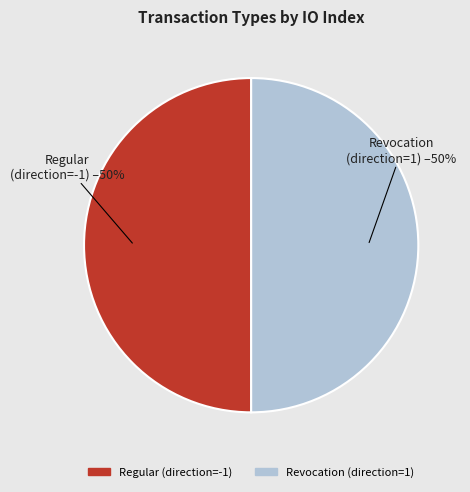

To the nearest percent, what is the average slice percentage?

50%